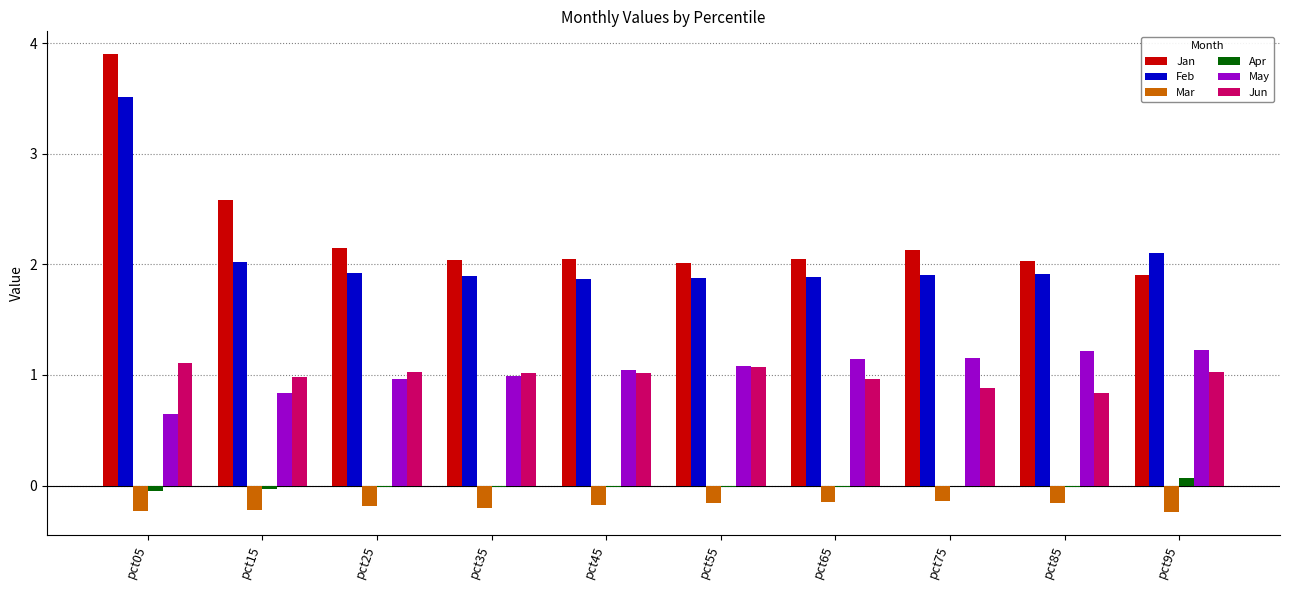

Which series changed the most between pct05 and pct15?

Feb